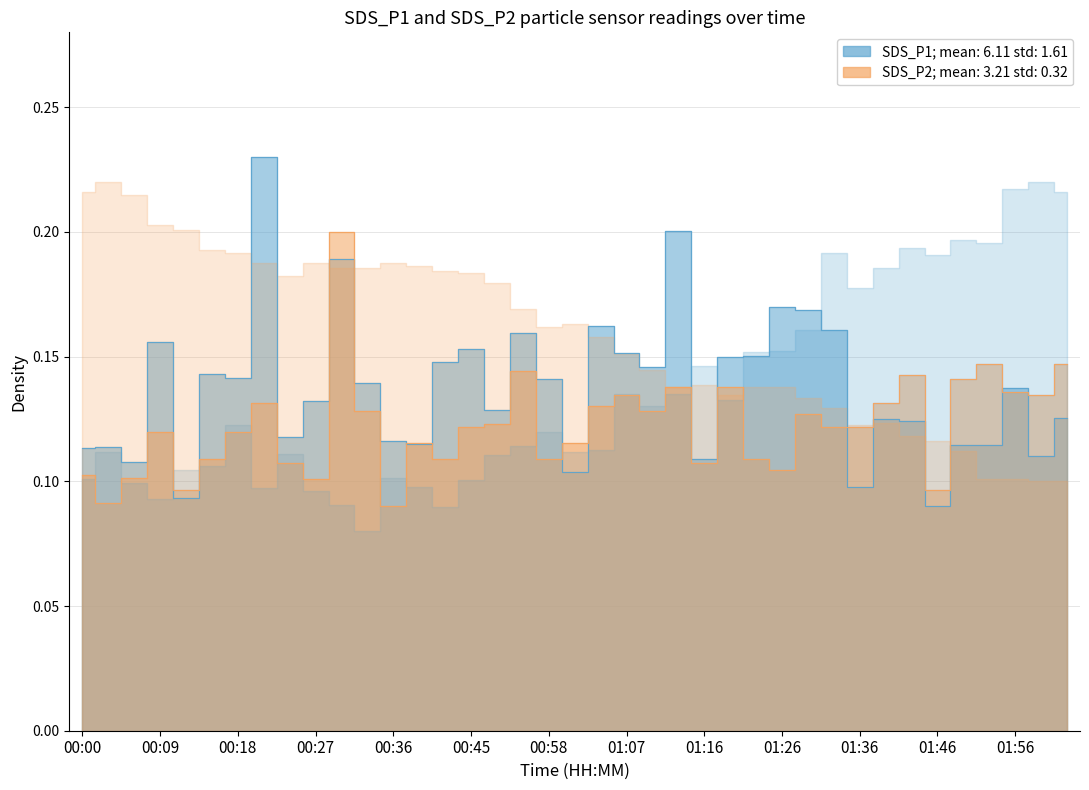

What is the sum of all SDS_P2 values?

4.8